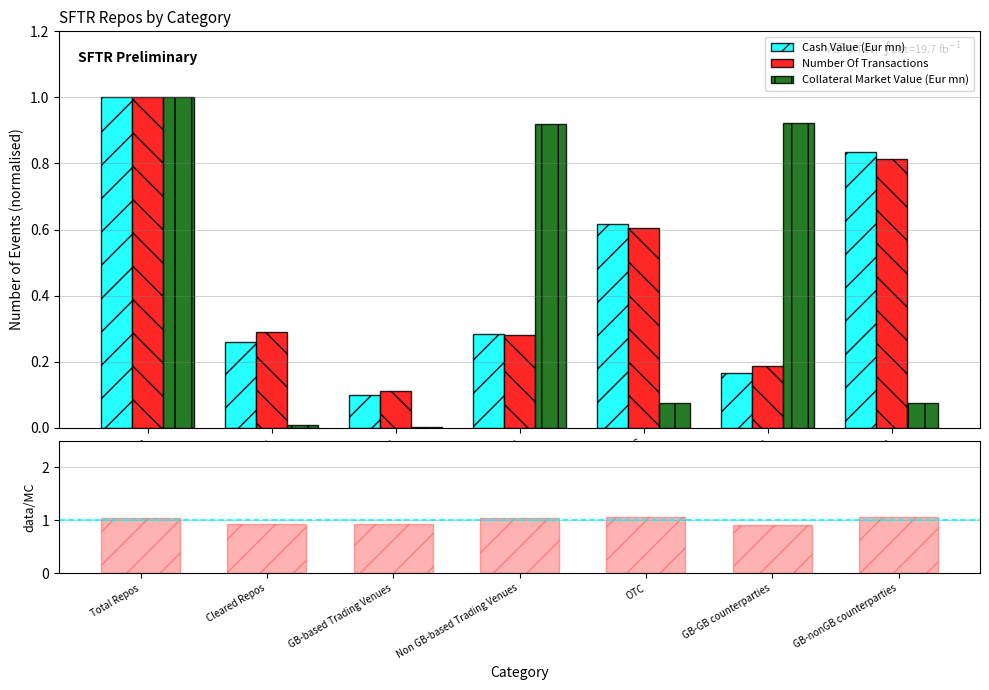

Between Total Repos and Cleared Repos, which is larger?

Total Repos